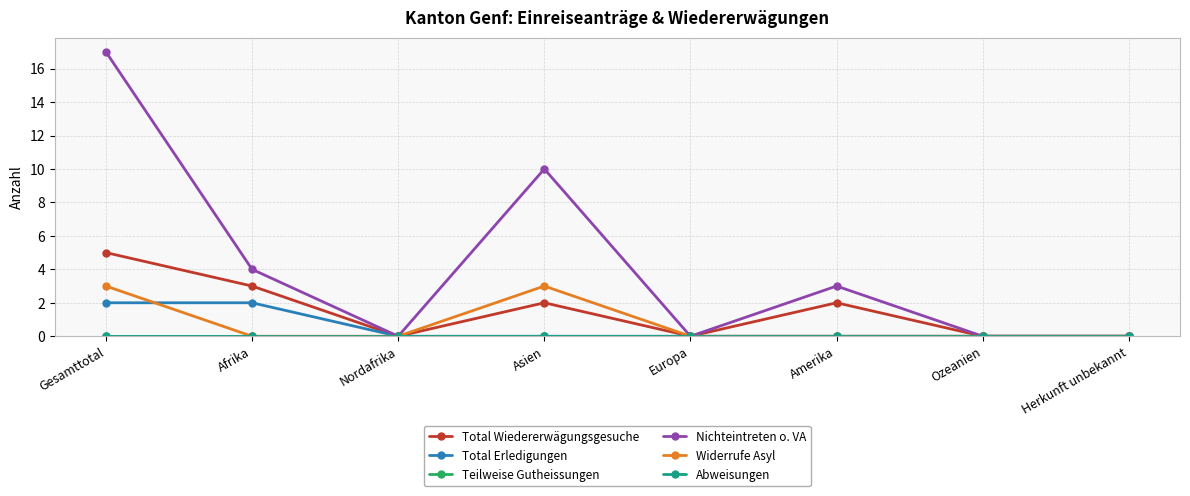

Does the chart have visible grid lines?

Yes